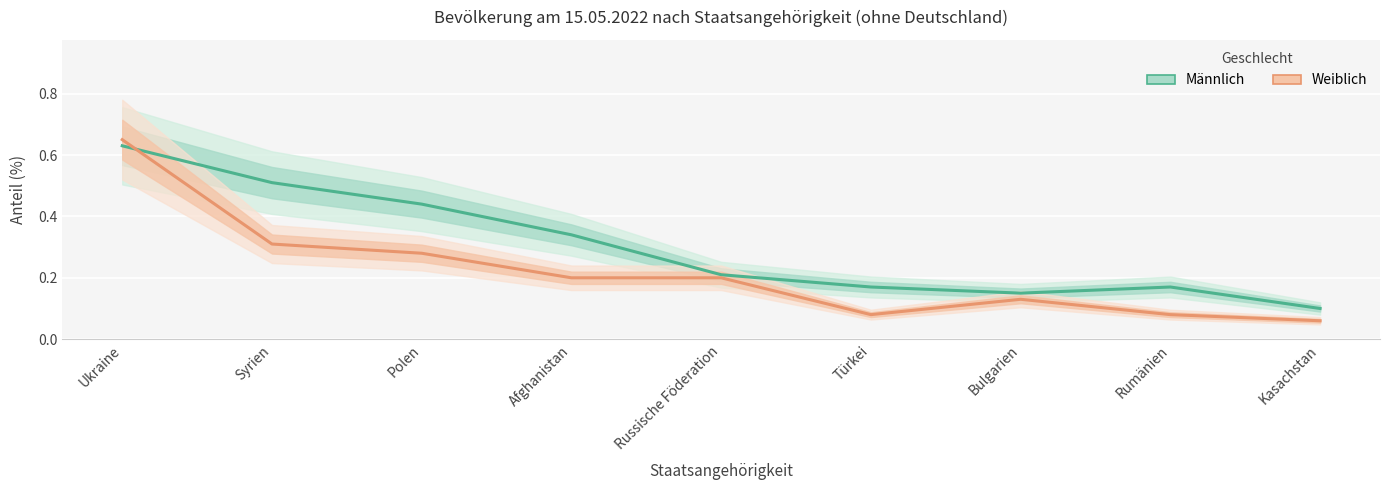

At which category is the sum across all series the highest?

Ukraine